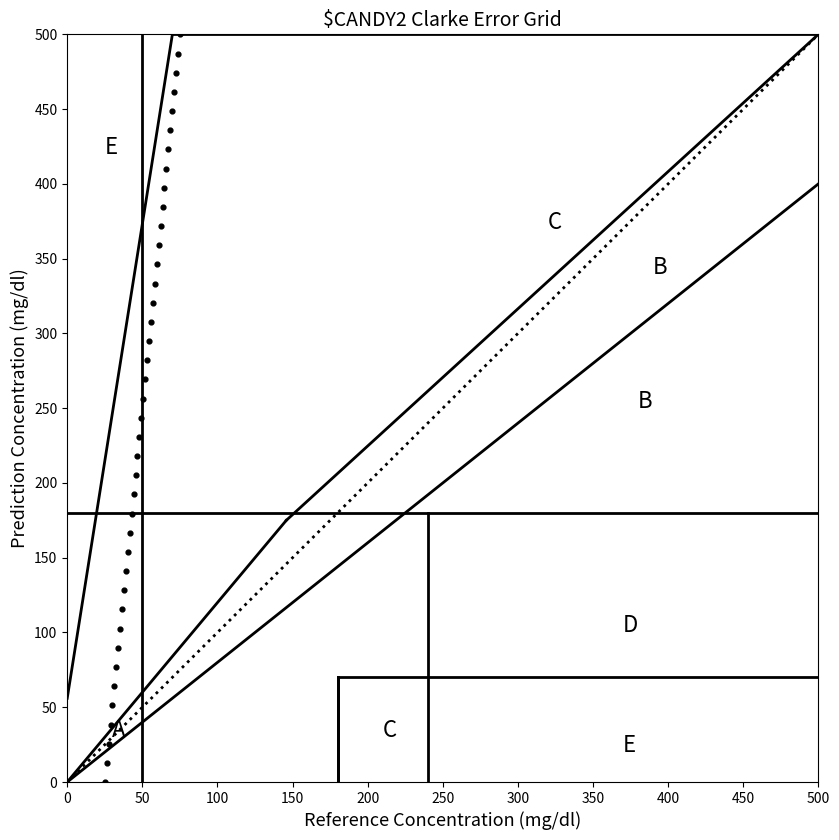

What is the range of X values (max minus min)?

50.0